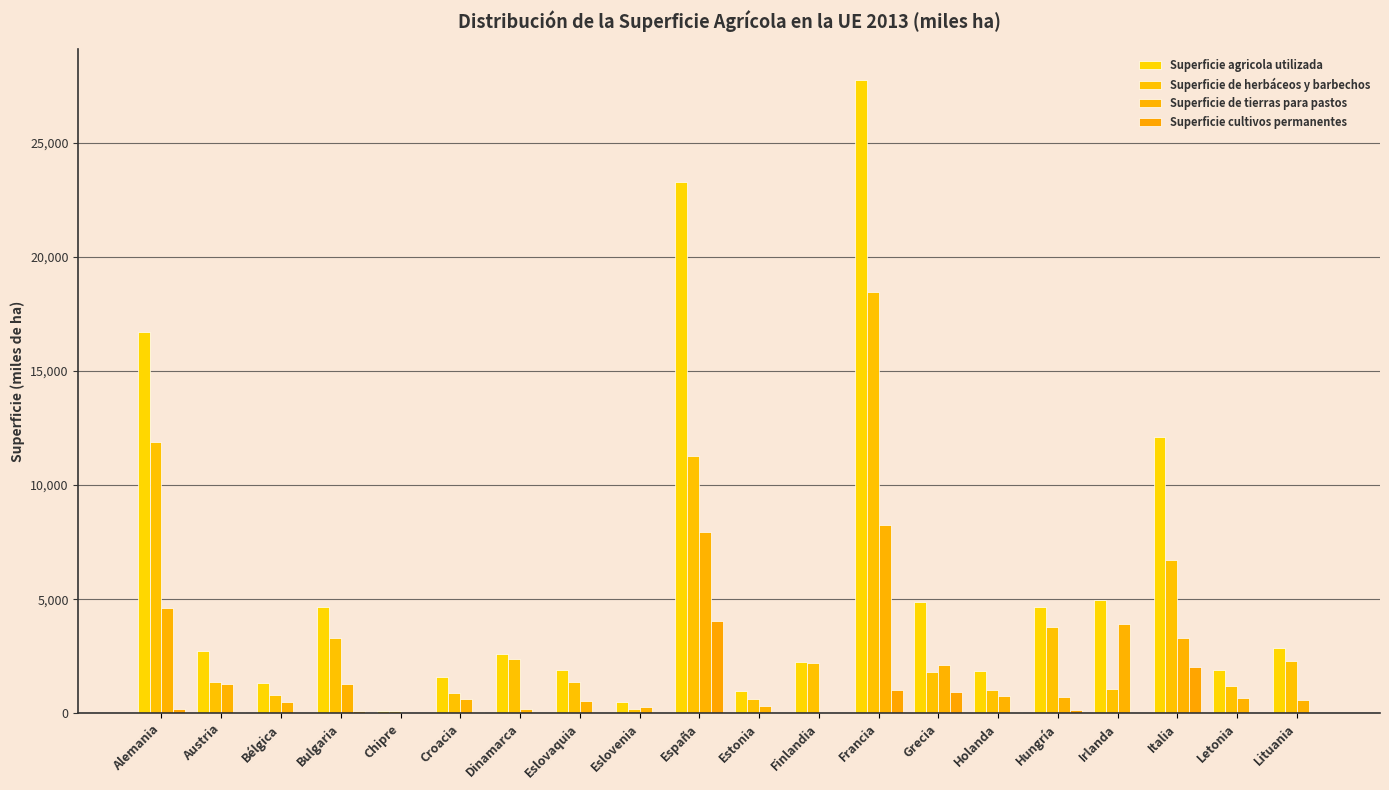

What is the average value of the Superficie cultivos permanentes series?

439.9